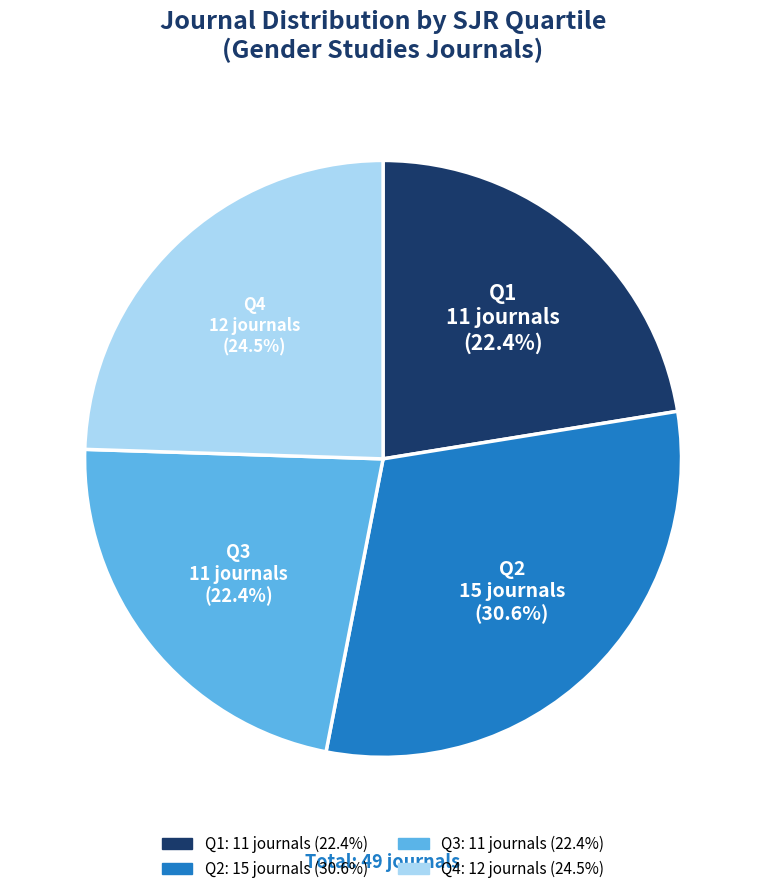

The Q3 slice represents 4% of the pie. True or false?

False